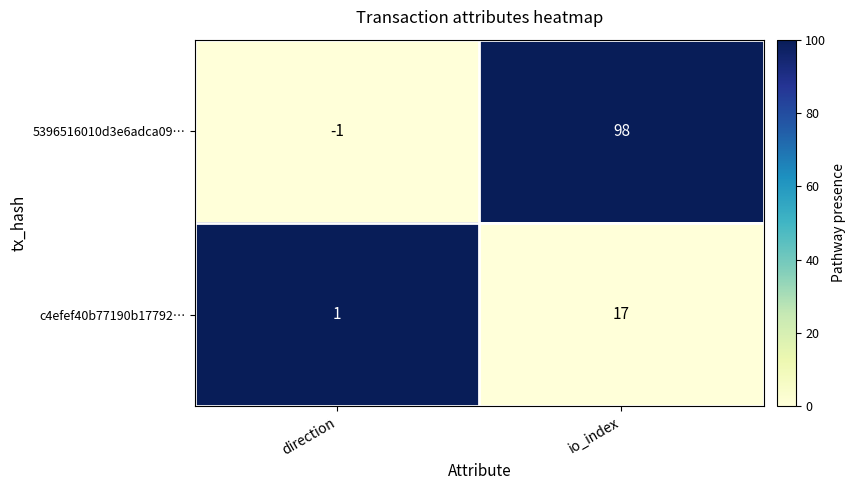

Which category has the lowest value across all series?

direction